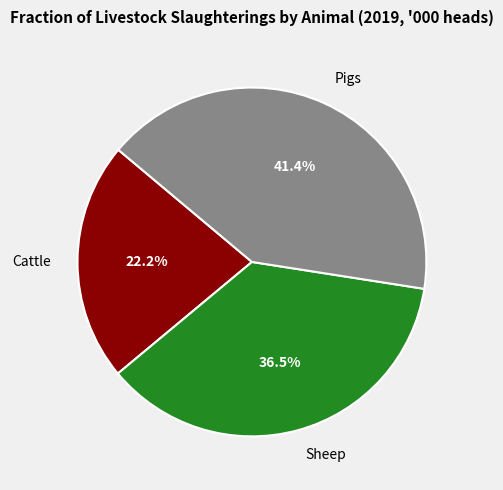

Is there a majority slice in this chart?

No